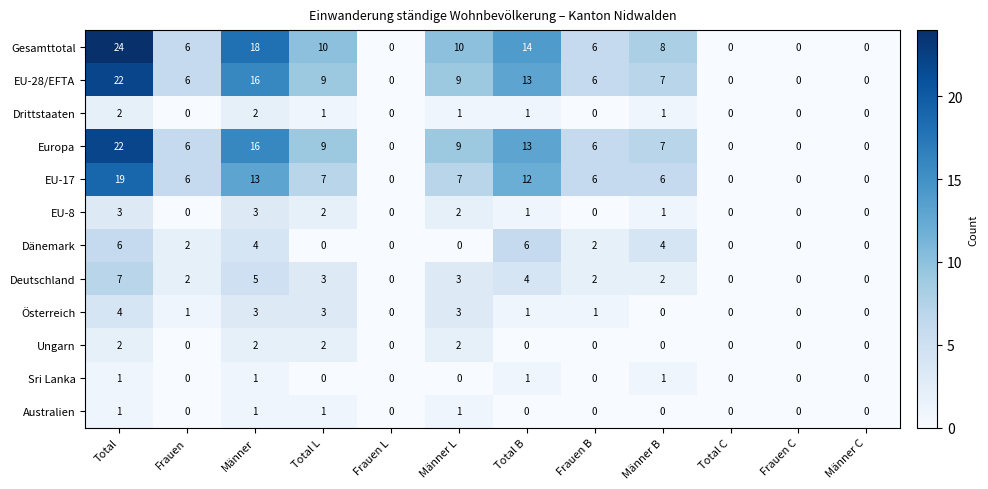

What is the maximum value for Gesamttotal?

24